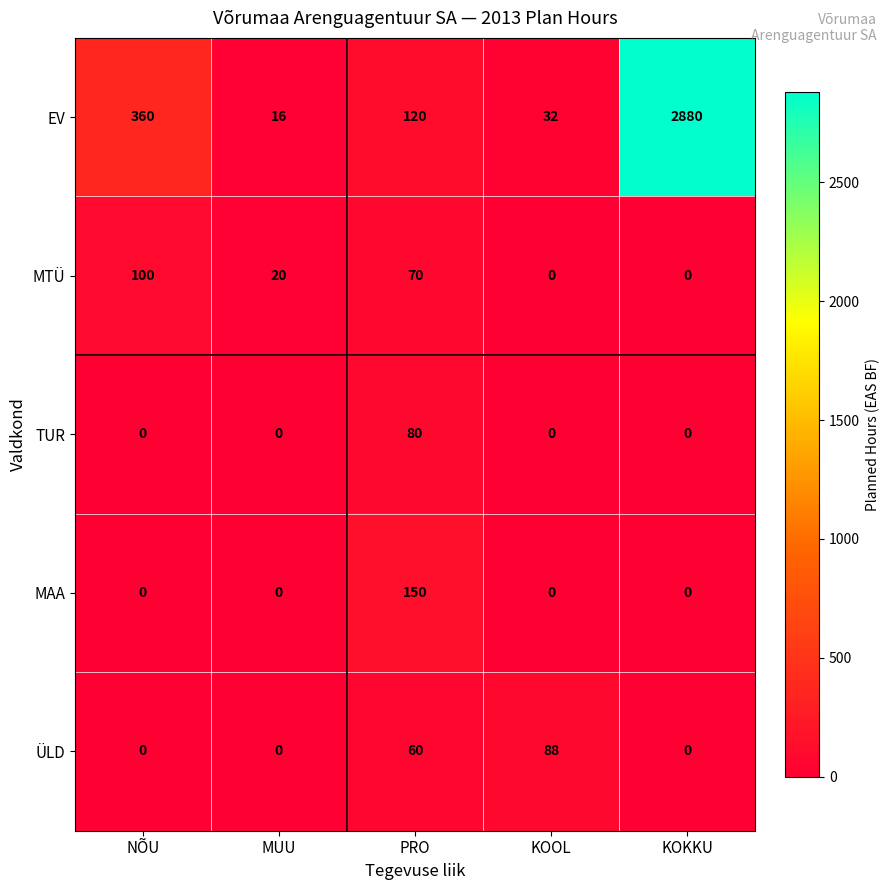

At which category does the chart reach its peak across all series?

KOKKU